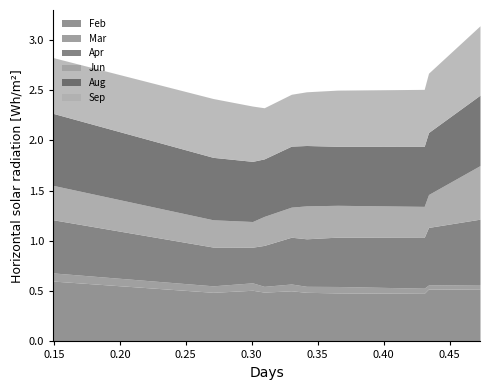

List the series in order of their peak value, highest first.

Aug, Sep, Apr, Feb, Jun, Mar